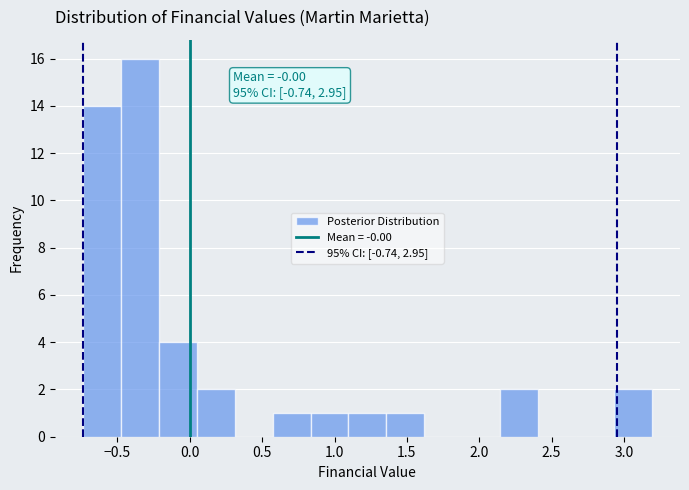

Which range on the x-axis has the tallest bar?

-0.50 to -0.20